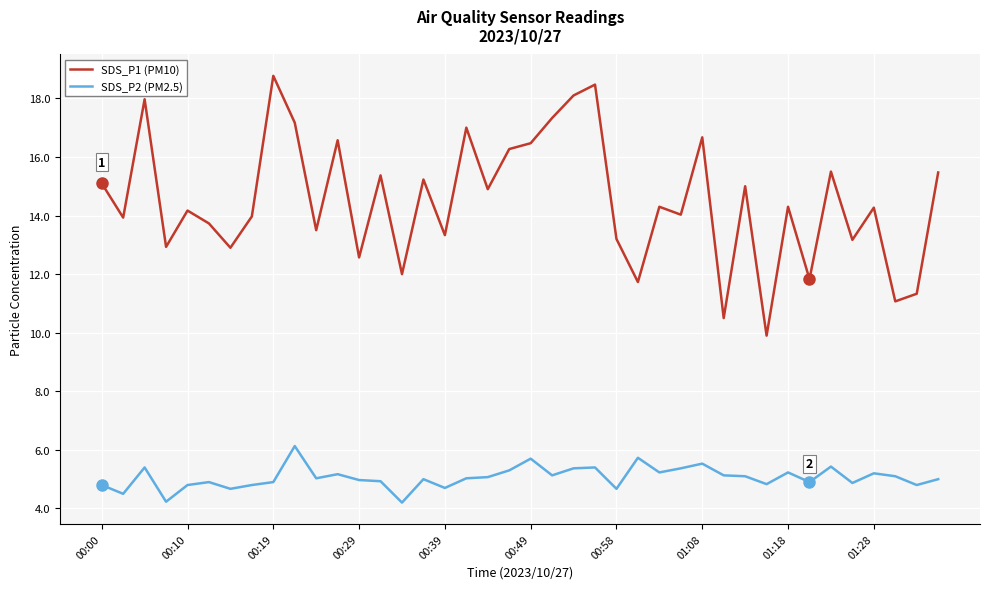

True or false: SDS_P1 (PM10) and SDS_P2 (PM2.5) intersect in this chart.

False